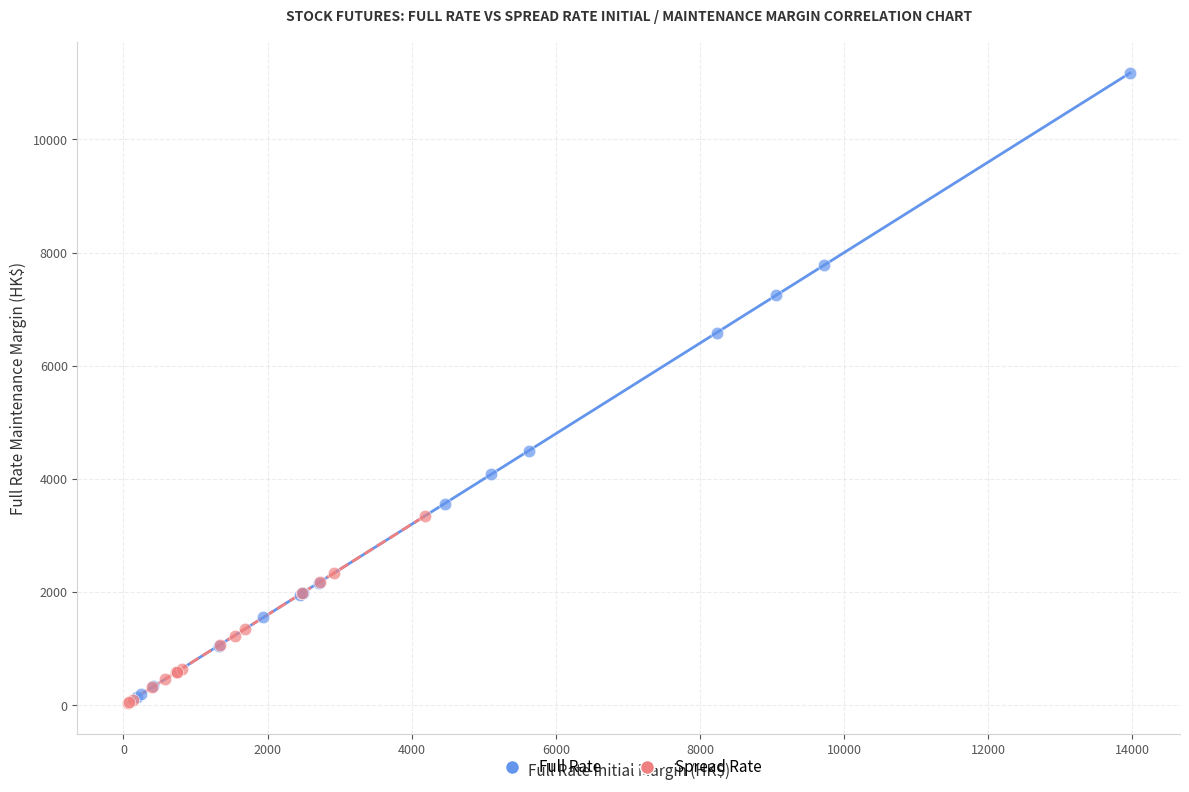

Which series reaches the maximum Y coordinate?

Full Rate